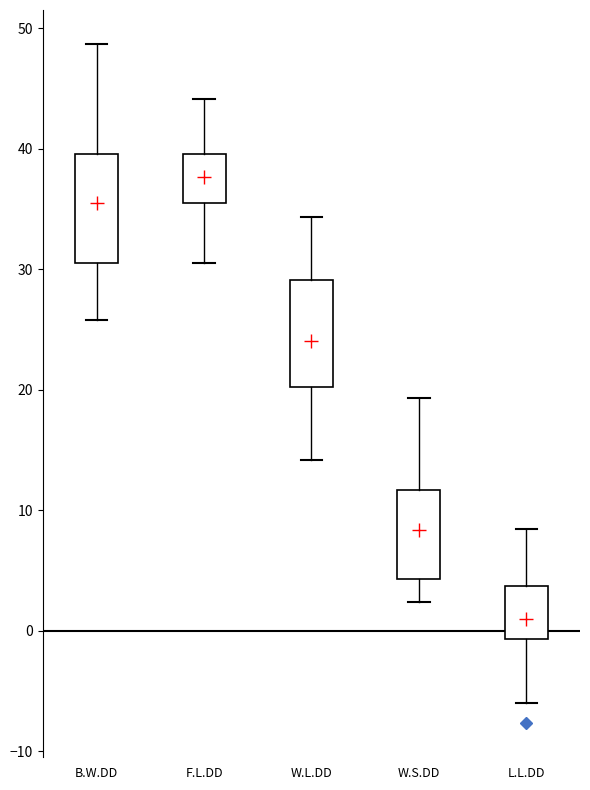

Which box's median line is the highest?

F.L.DD